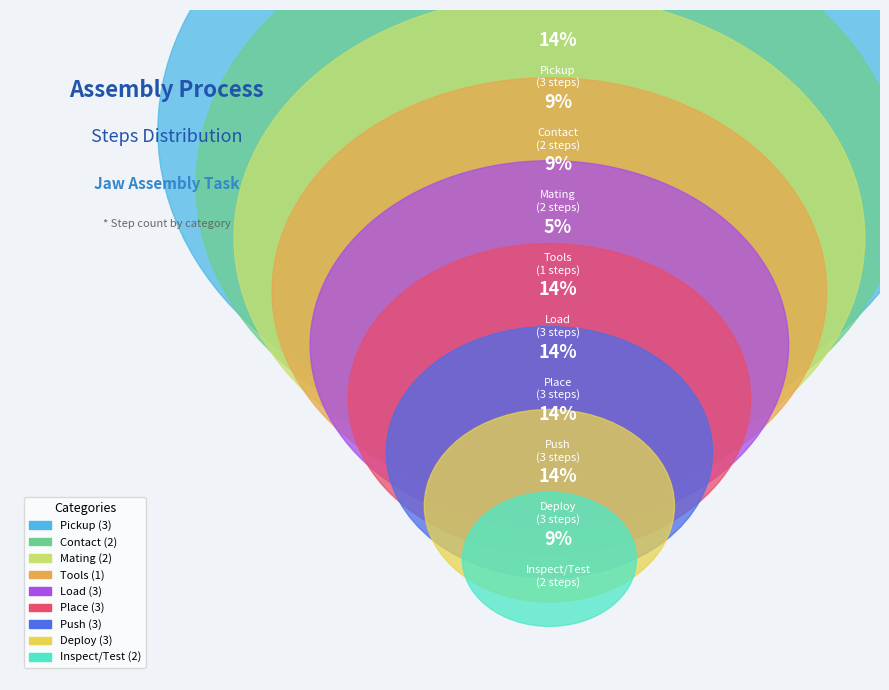

Is there any slice that represents more than half of the pie?

No